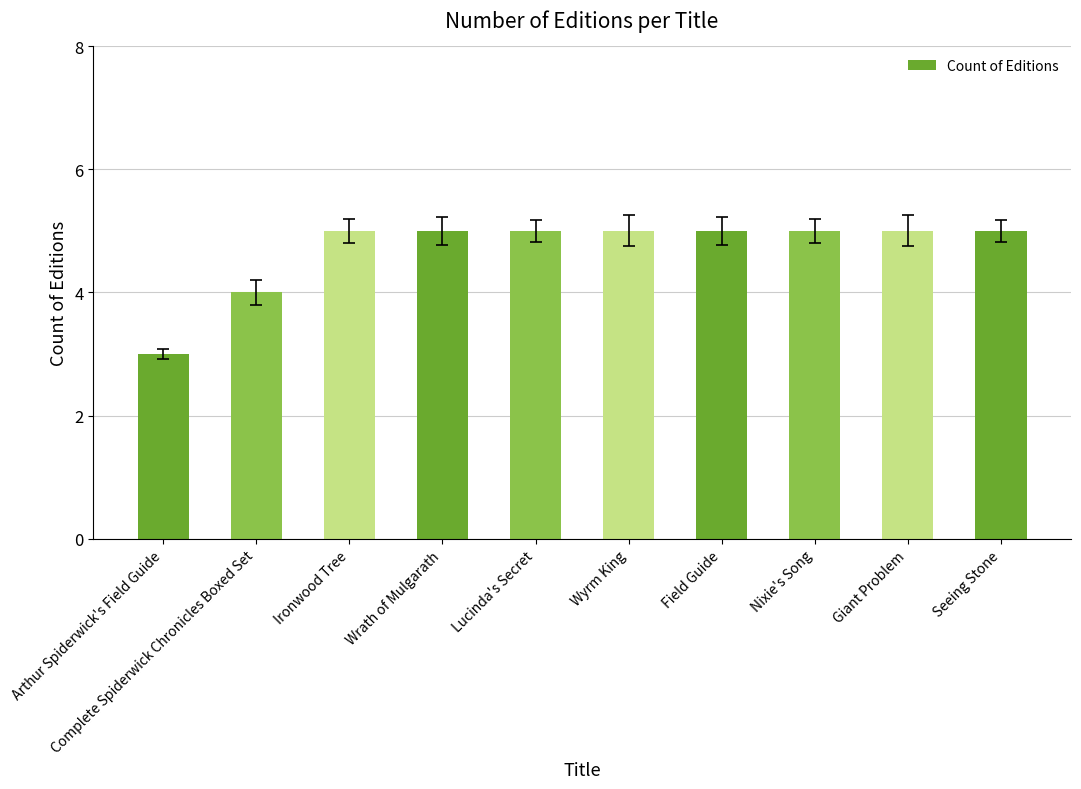

What is the ratio of the value at Seeing Stone to the value at Wyrm King?

1.0